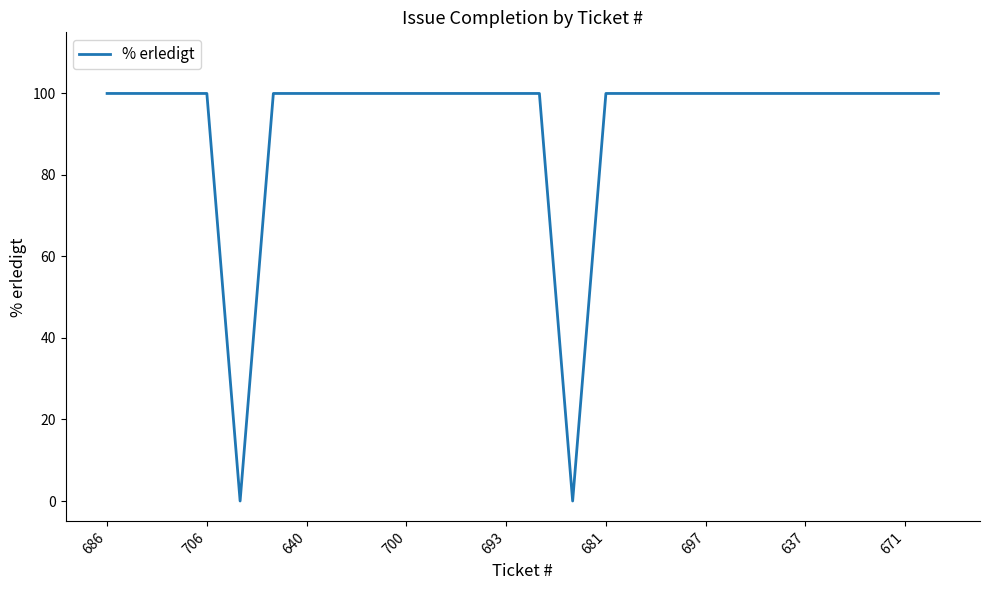

What is the maximum value shown in the chart?

100